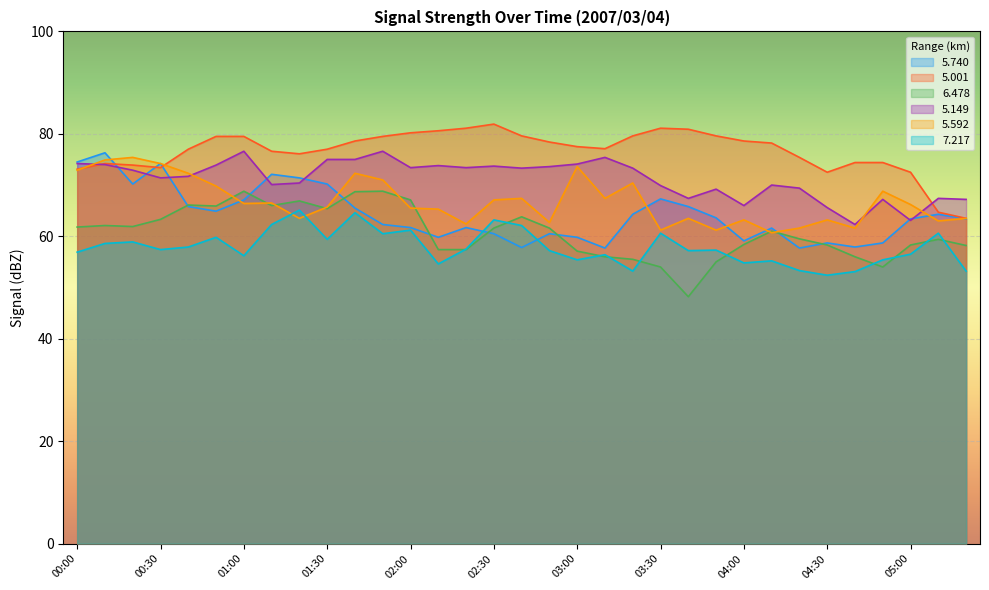

At 02:30, list the series in order from smallest to largest.

5.740, 6.478, 7.217, 5.592, 5.149, 5.001